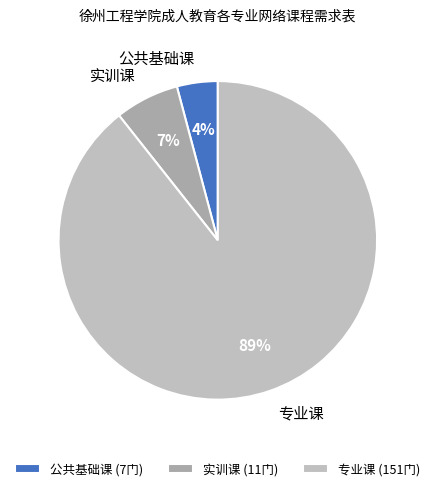

The 实训课 slice represents 7% of the pie. True or false?

True